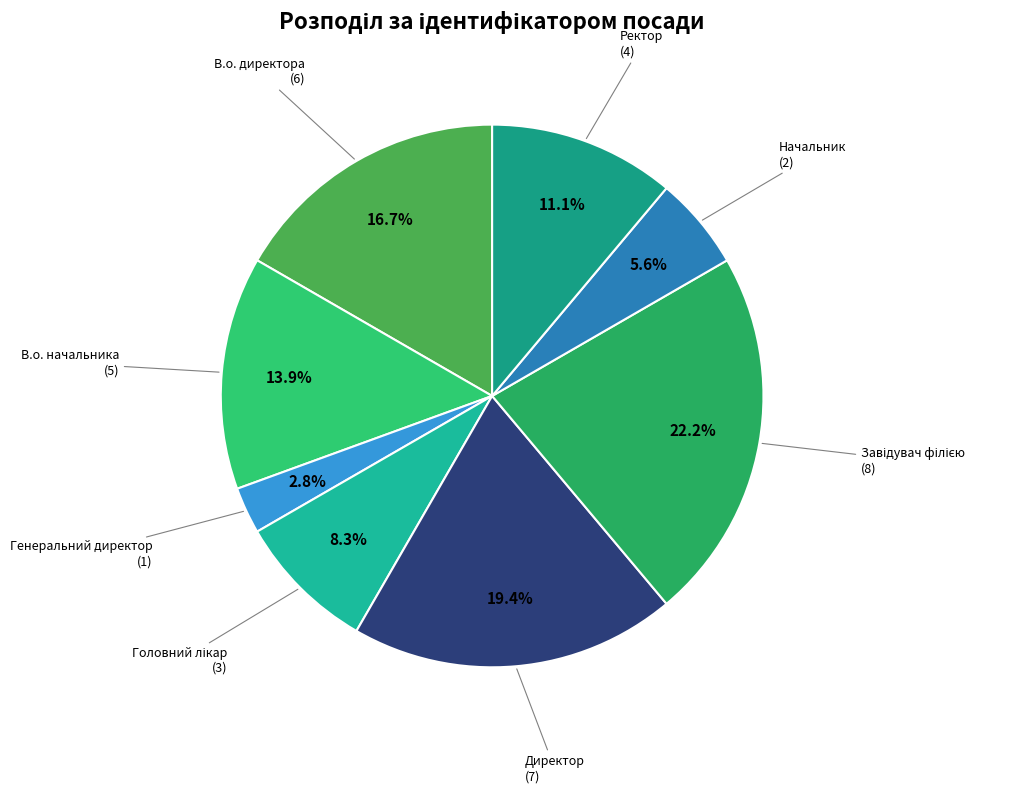

Does В.о. начальника account for over 50% of the chart?

No